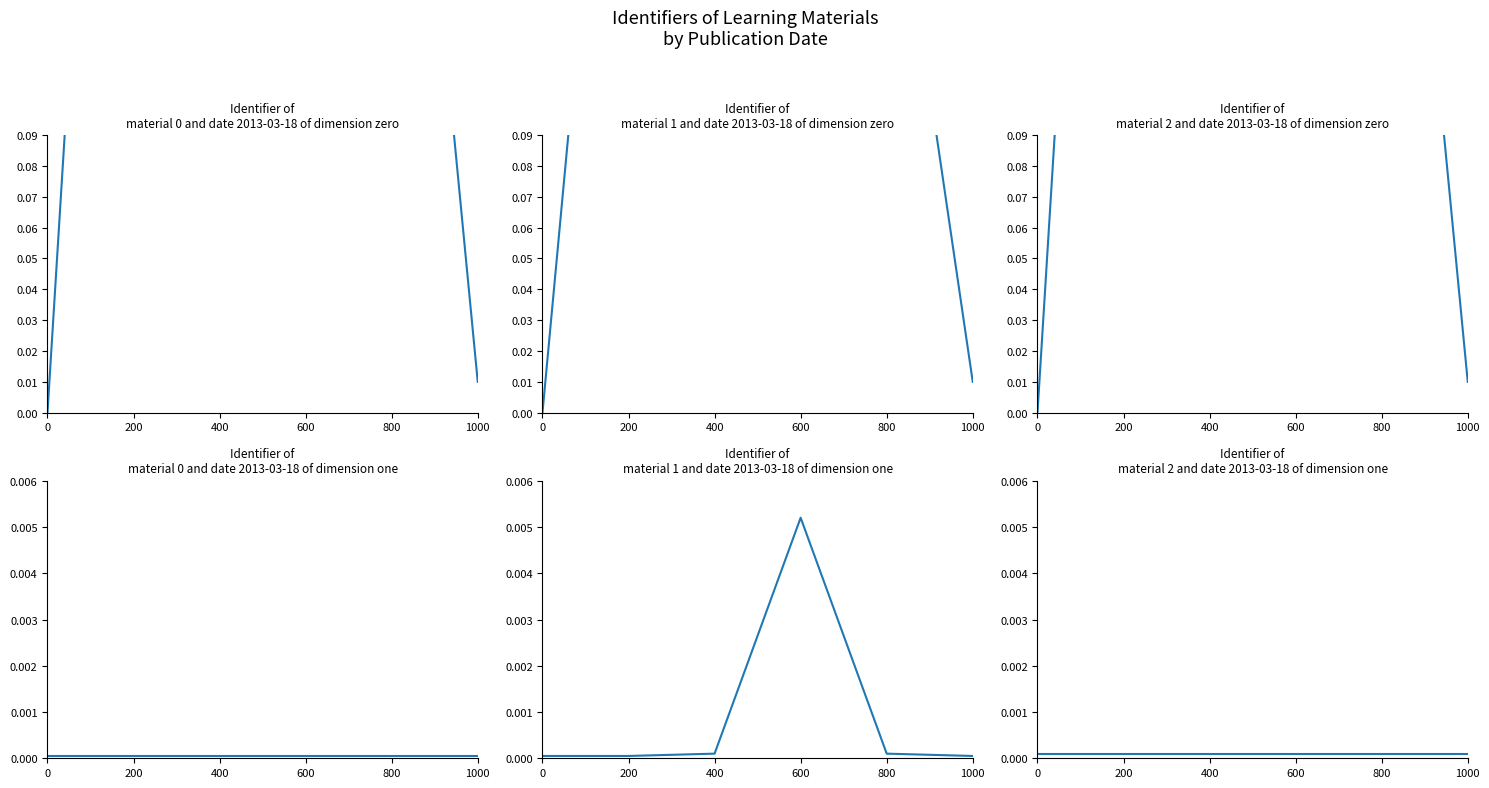

What is the difference between the maximum and minimum values in the material 2 series?

0.8